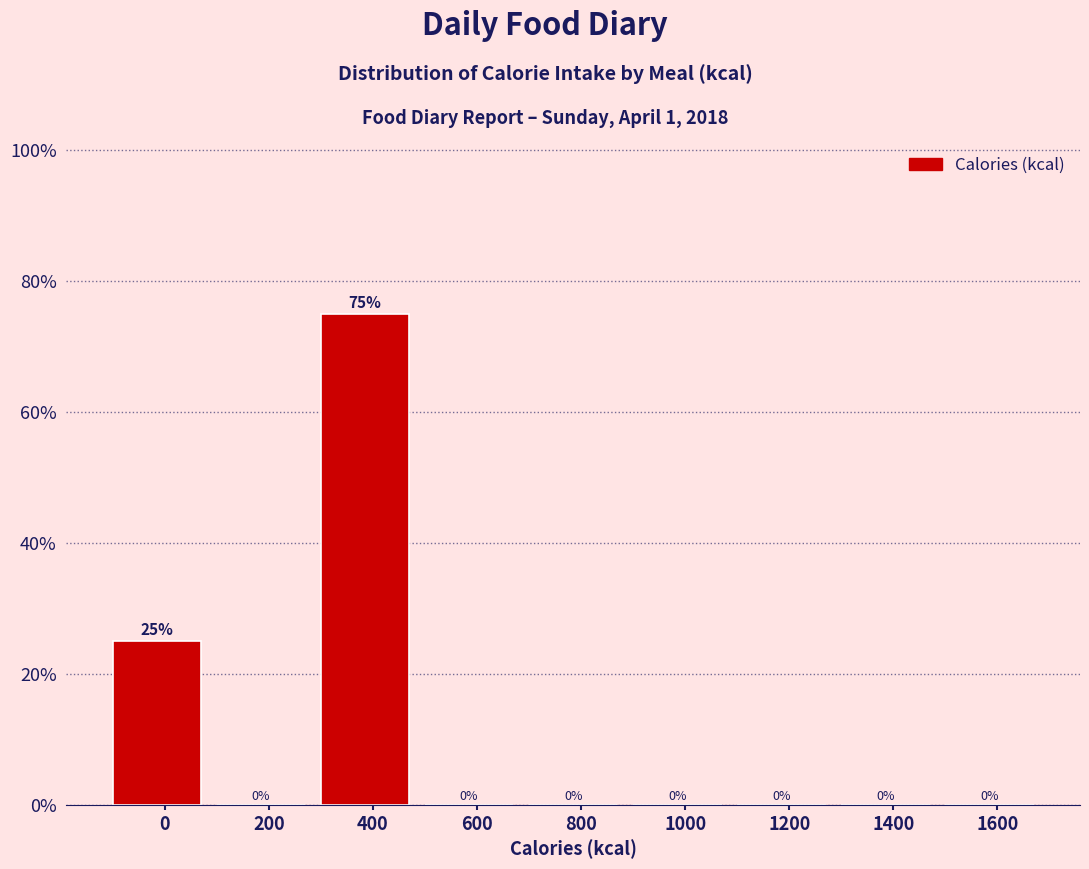

Reading left to right, extract all data points from this chart.

0=25	200=0	400=75	600=0	800=0	1000=0	1200=0	1400=0	1600=0